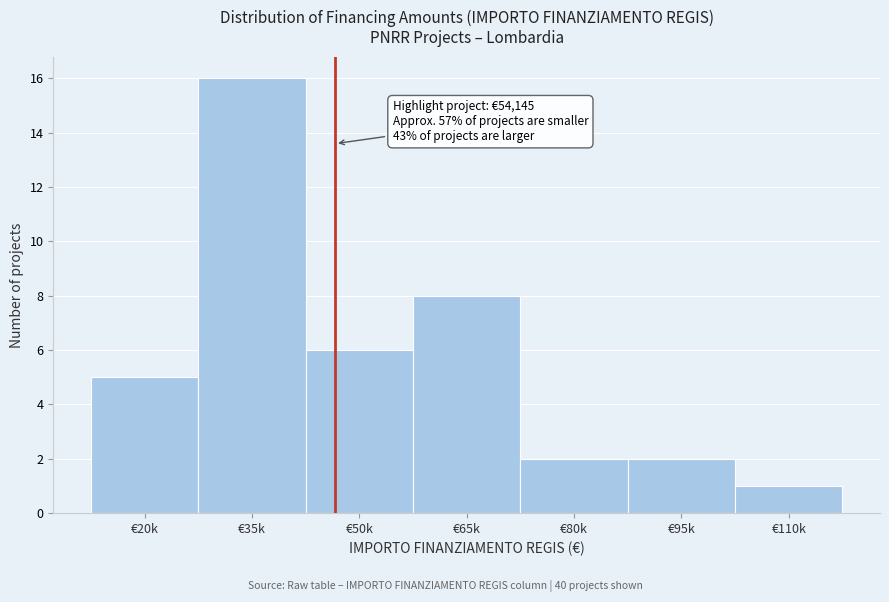

Reading left to right, transcribe all the data shown in this chart.

€20k=5	€35k=16	€50k=6	€65k=8	€80k=2	€95k=2	€110k=1